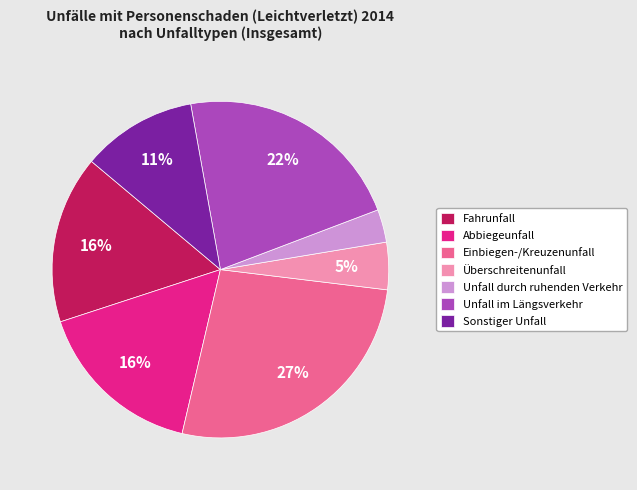

Combined, do Einbiegen-/Kreuzenunfall and Fahrunfall account for over 50%?

No